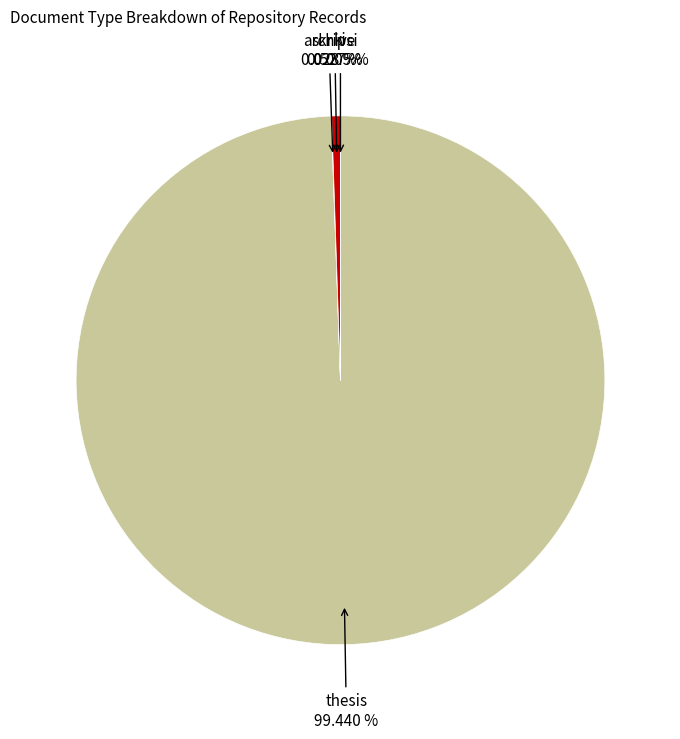

True or false: thesis accounts for 89% of the total.

False